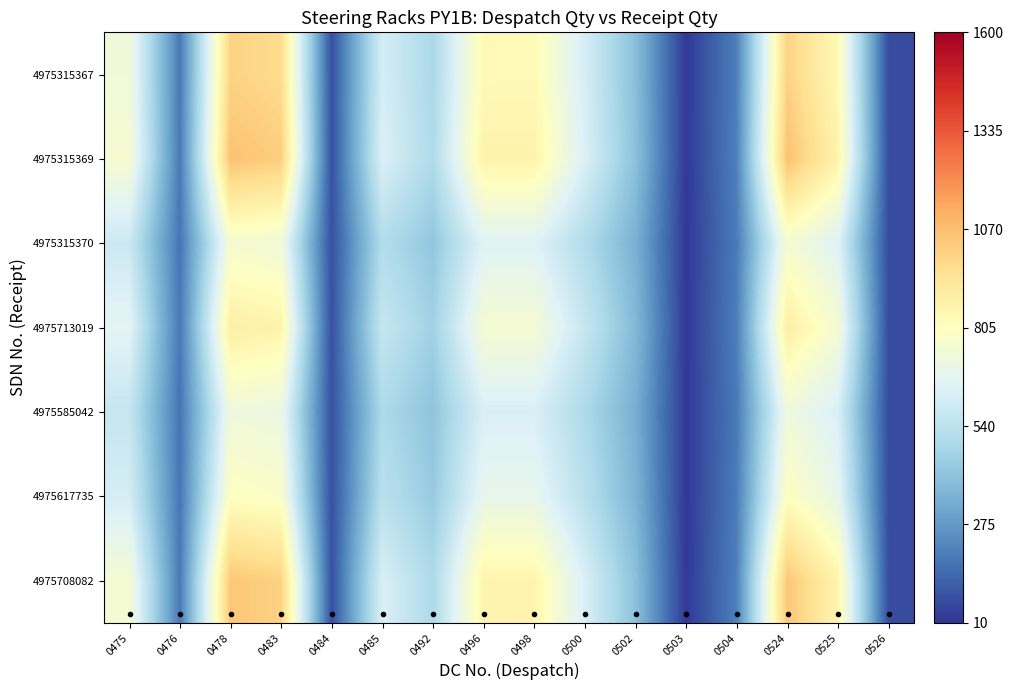

Rank the series by their maximum value, from lowest to highest.

4975585042, 4975315370, 4975617735, 4975713019, 4975315367, 4975708082, 4975315369